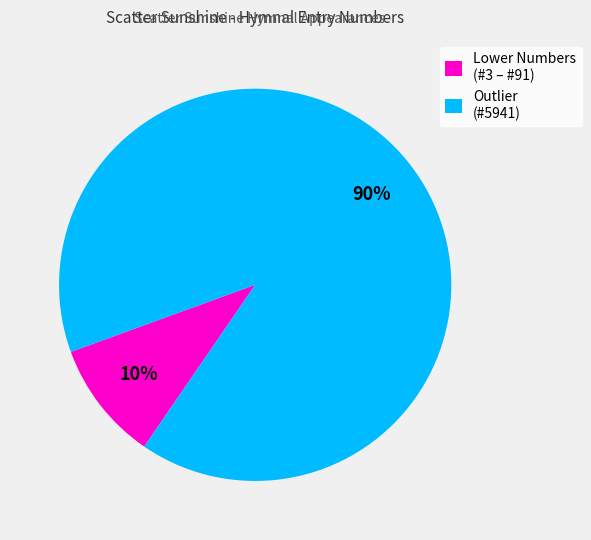

True or false: Lower Numbers (#3 – #91) accounts for 4% of the total.

False